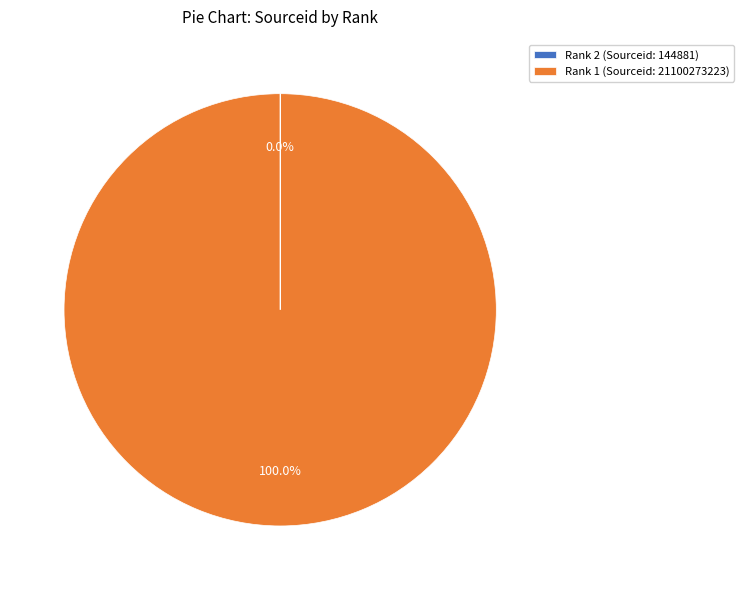

What is the majority slice?

Rank 1 (Sourceid: 21100273223)